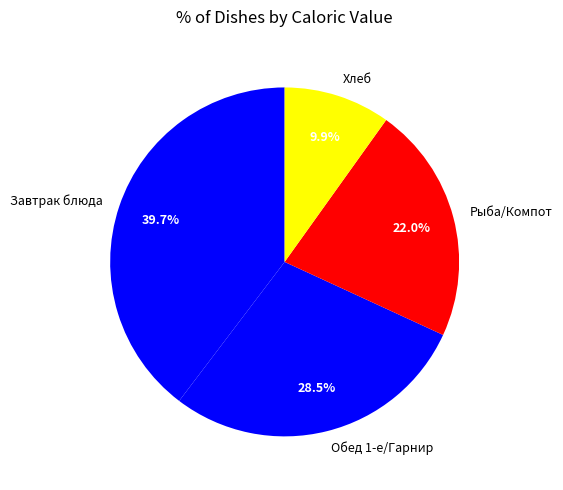

Which category has the biggest portion of the pie?

Завтрак блюда